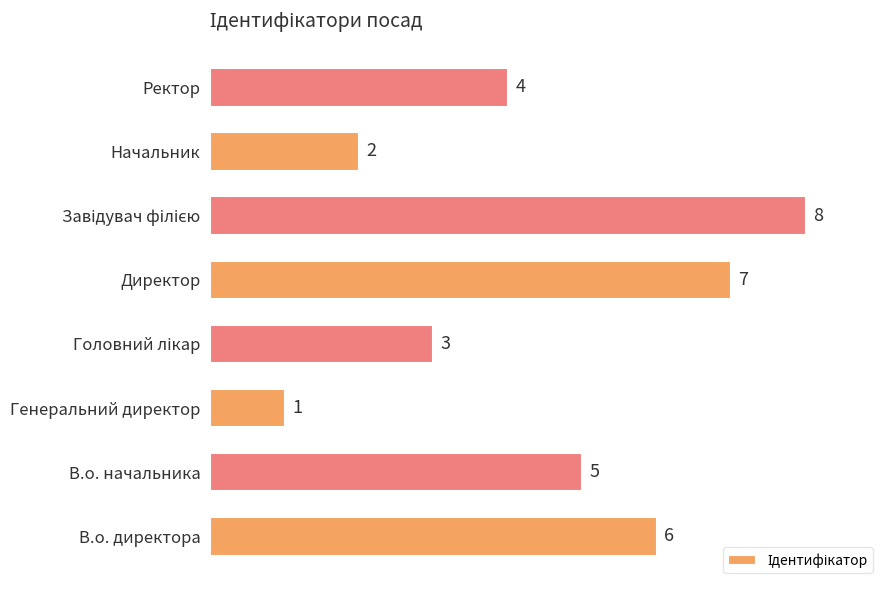

Does the chart contain stacked bars?

No